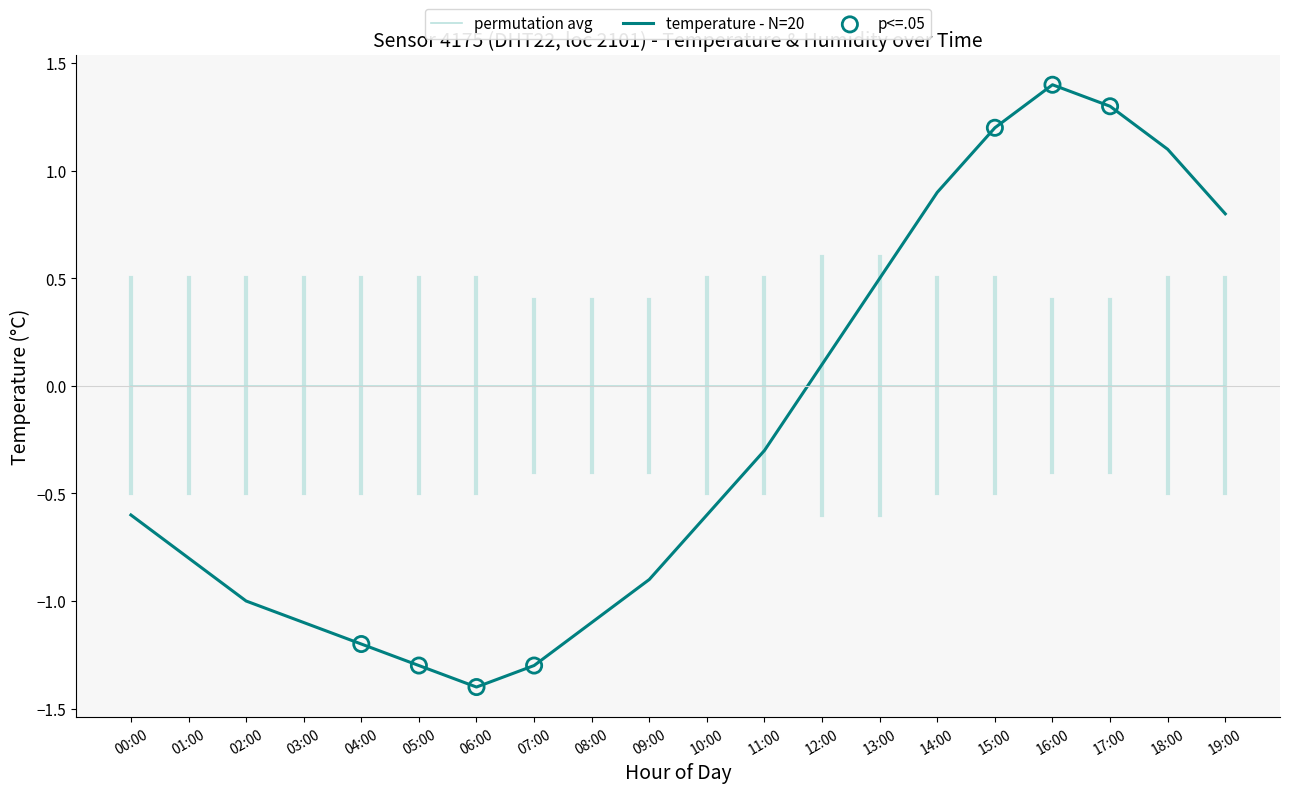

Which series has the largest range (max minus min)?

temperature - N=20